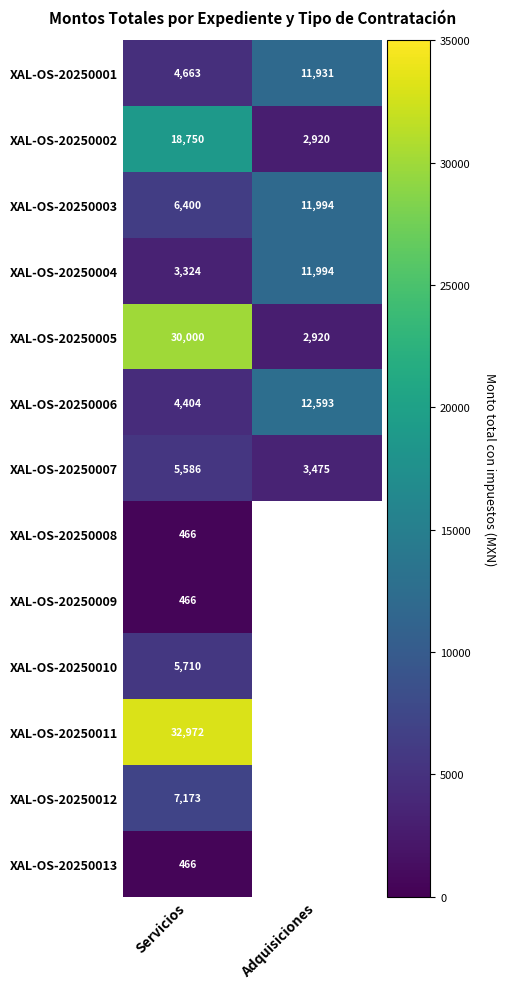

What is the total value across all series at Servicios?

120380